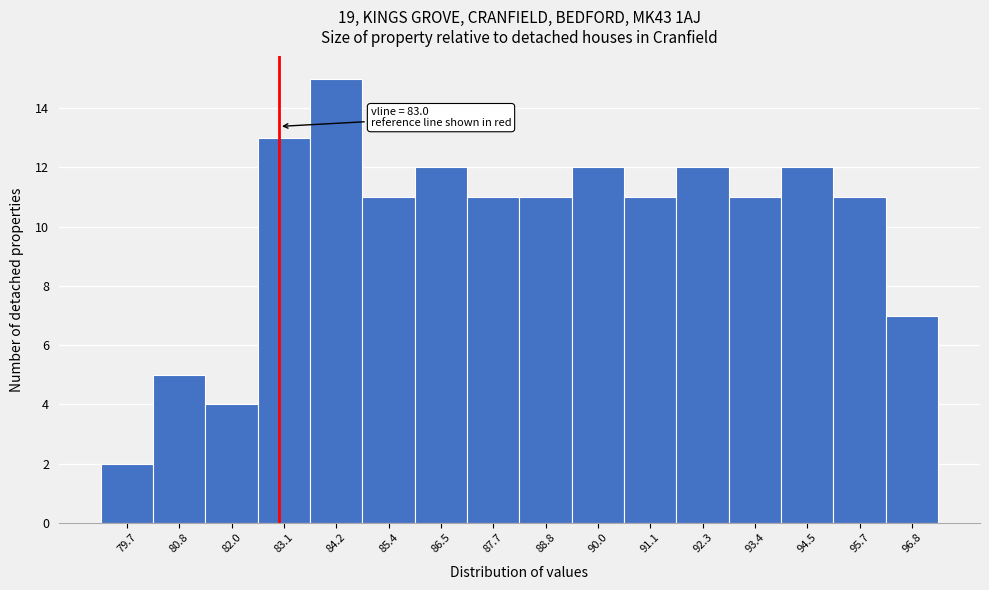

Which range on the x-axis has the tallest bar?

83.6 to 84.8